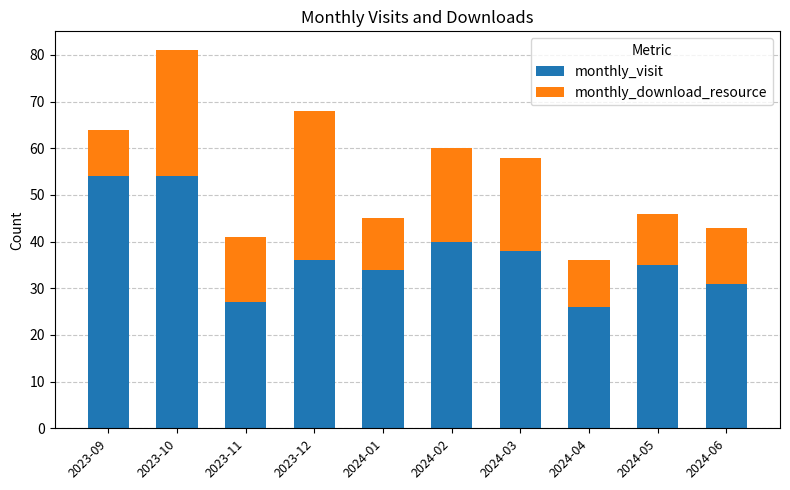

What is the lowest value of the monthly_visit series?

26